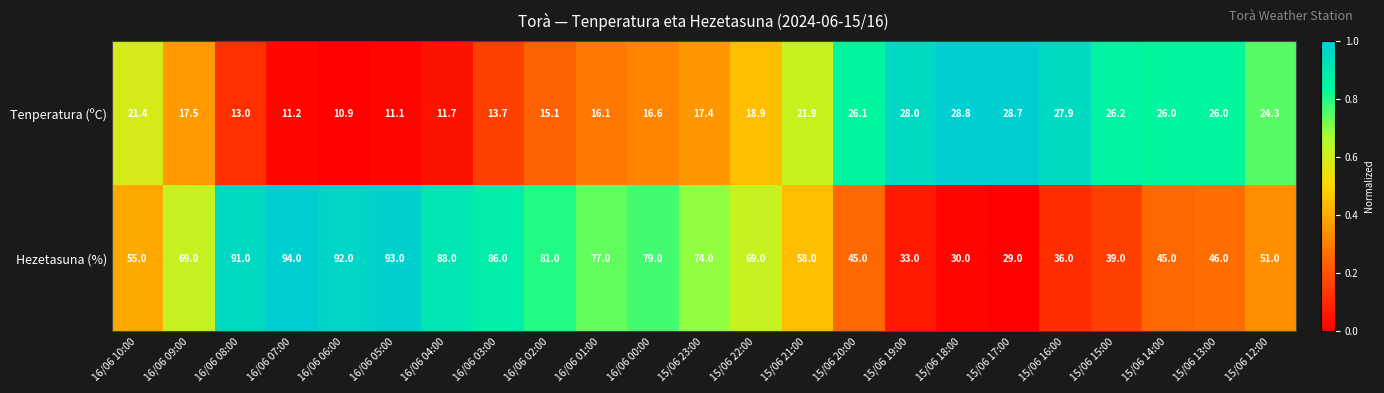

Rank the series by their average value, from lowest to highest.

Tenperatura (ºC), Hezetasuna (%)